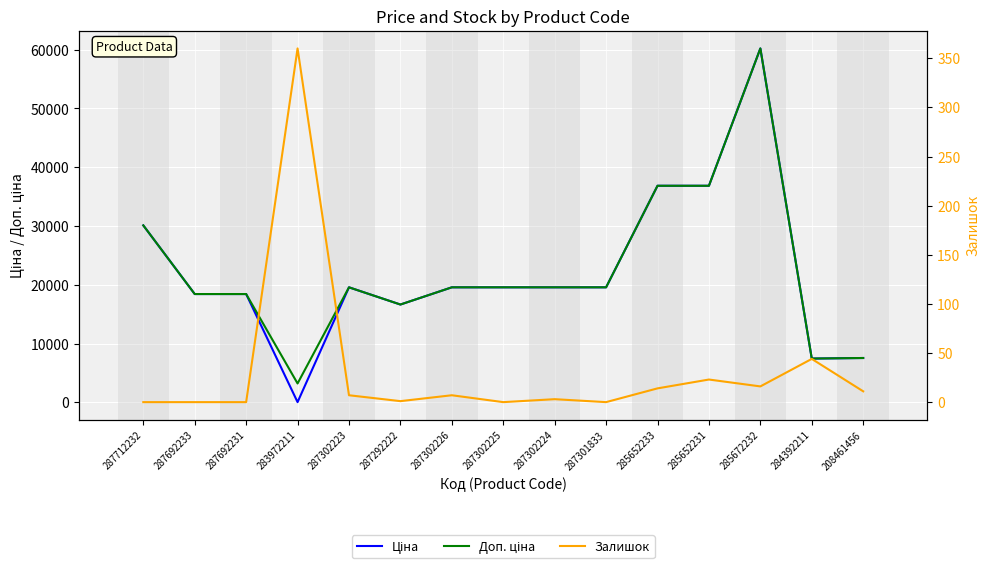

Is this an area chart (filled region under the line)?

No